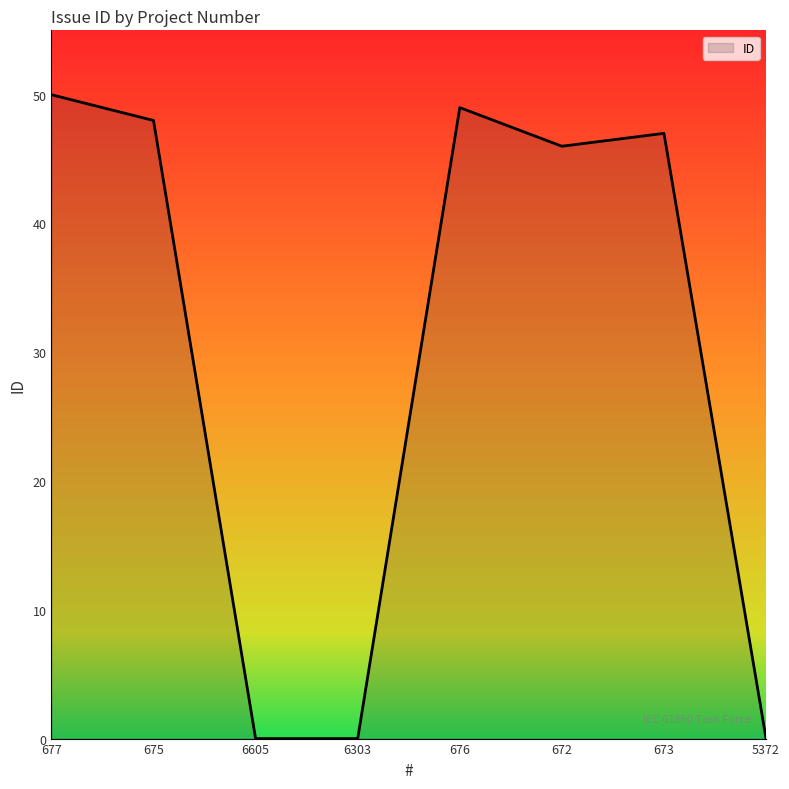

What is the change in value from 672 to 673?

+1